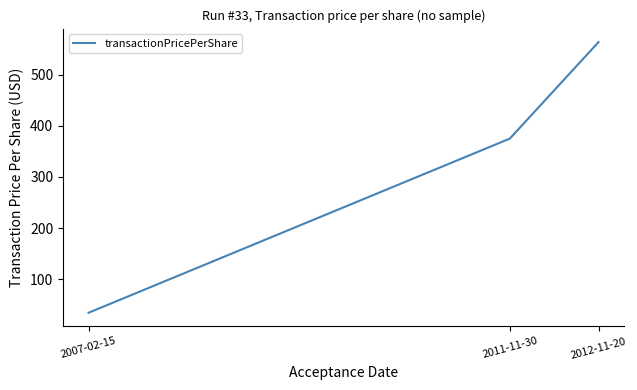

What is the ratio of the value at 2007-02-15 to the value at 2012-11-20?

0.1